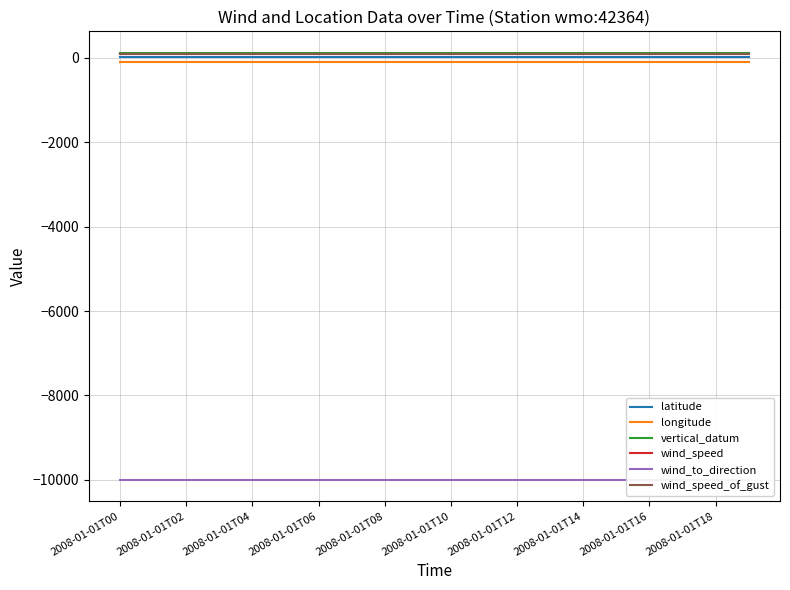

True or false: wind_speed has more than 1 interior local peaks.

False